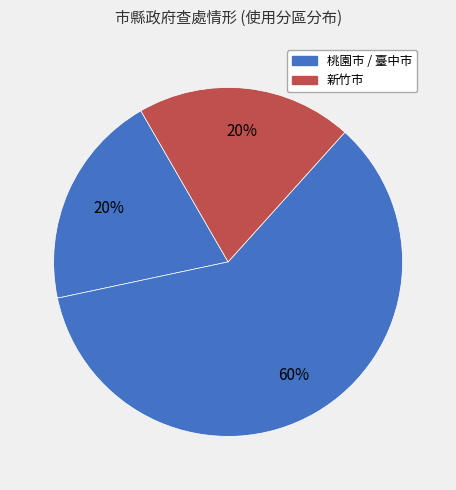

Which slice is the smallest?

桃園市